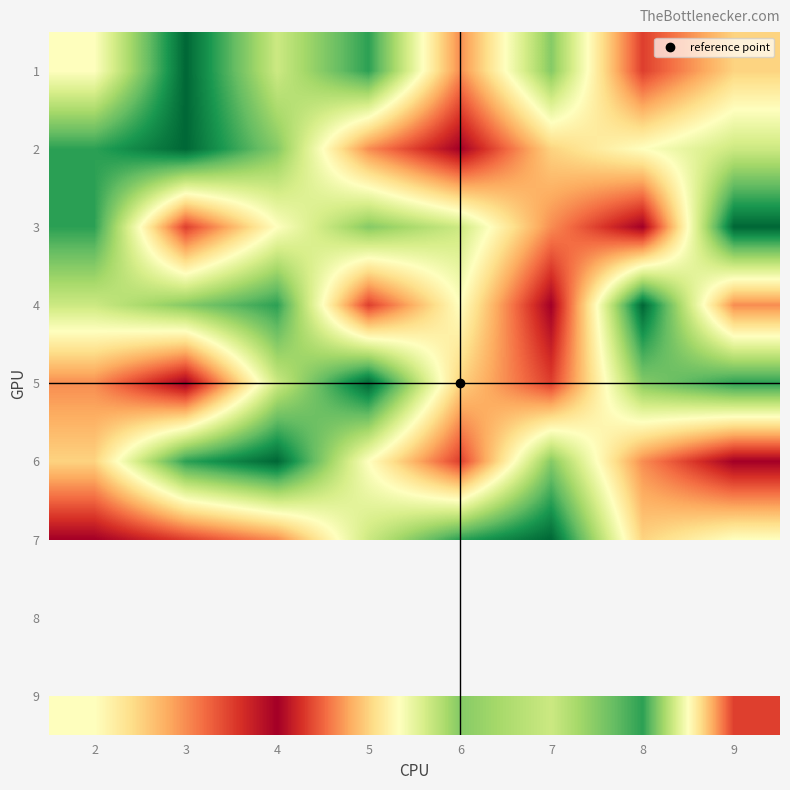

What is the maximum value for 2?

9.0